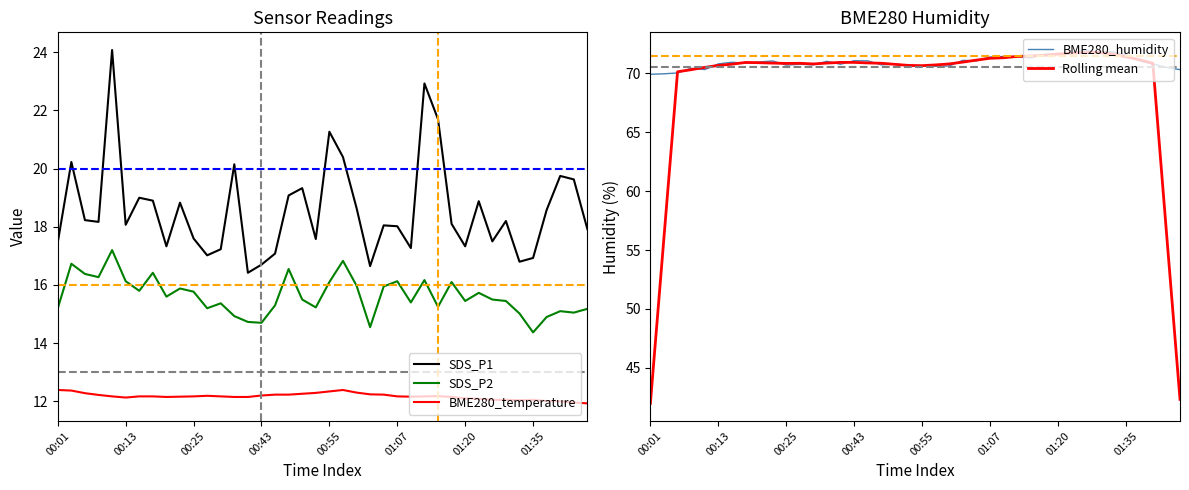

How many interior local valleys does the Rolling mean series have?

3